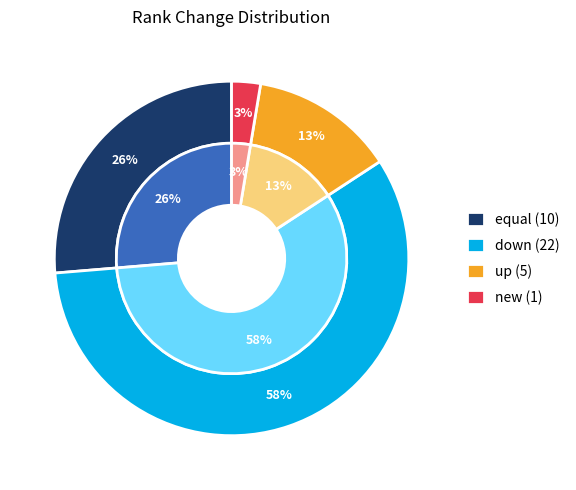

Which slice is the smallest?

new